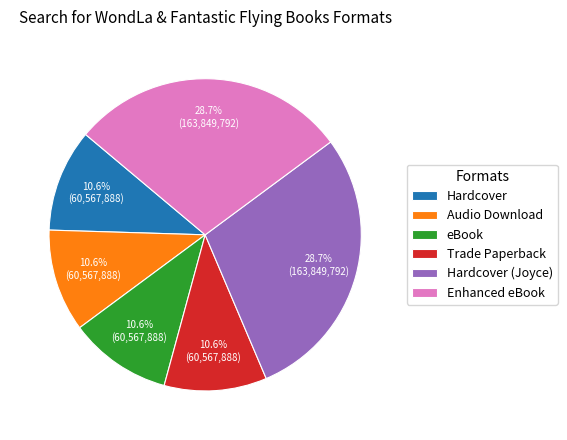

True or false: Enhanced eBook accounts for 37% of the total.

False